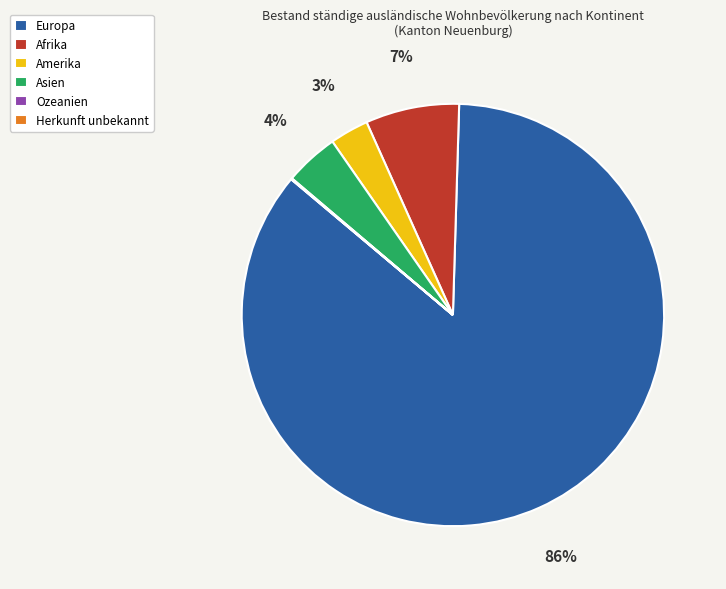

Do Amerika and Asien together represent more than half of the pie?

No